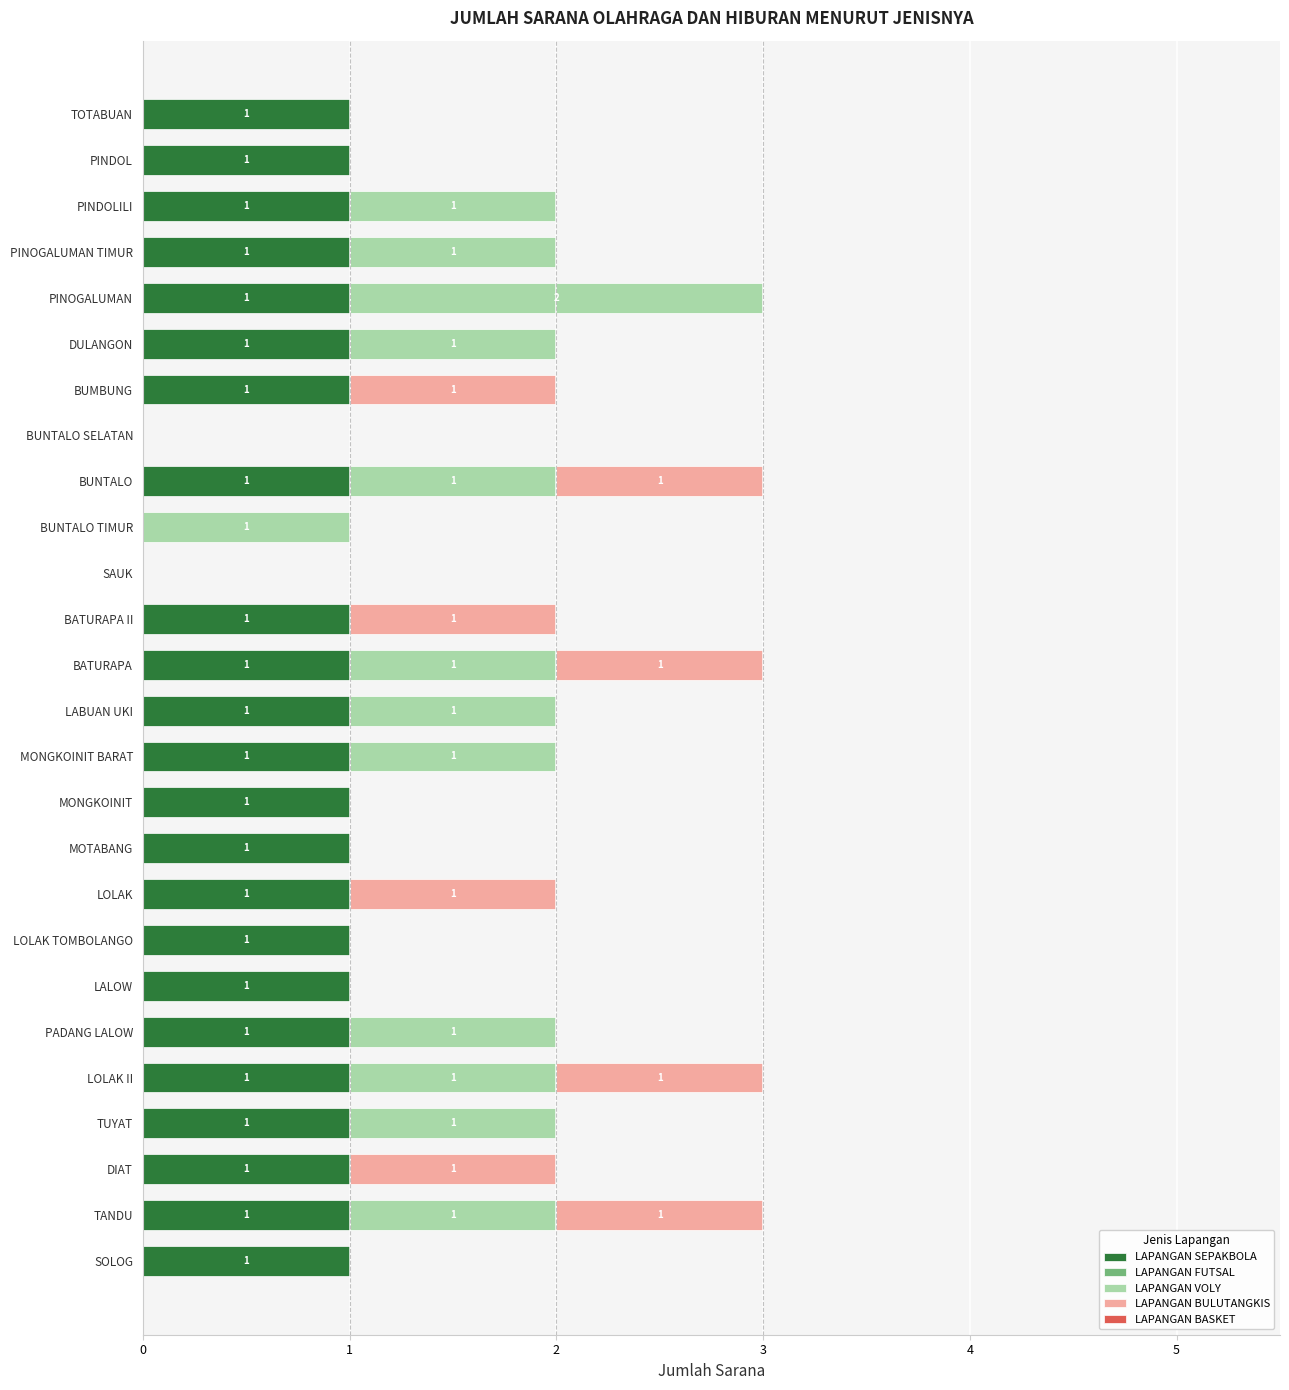

True or false: LAPANGAN SEPAKBOLA has a value of 0 at BUNTALO TIMUR.

True